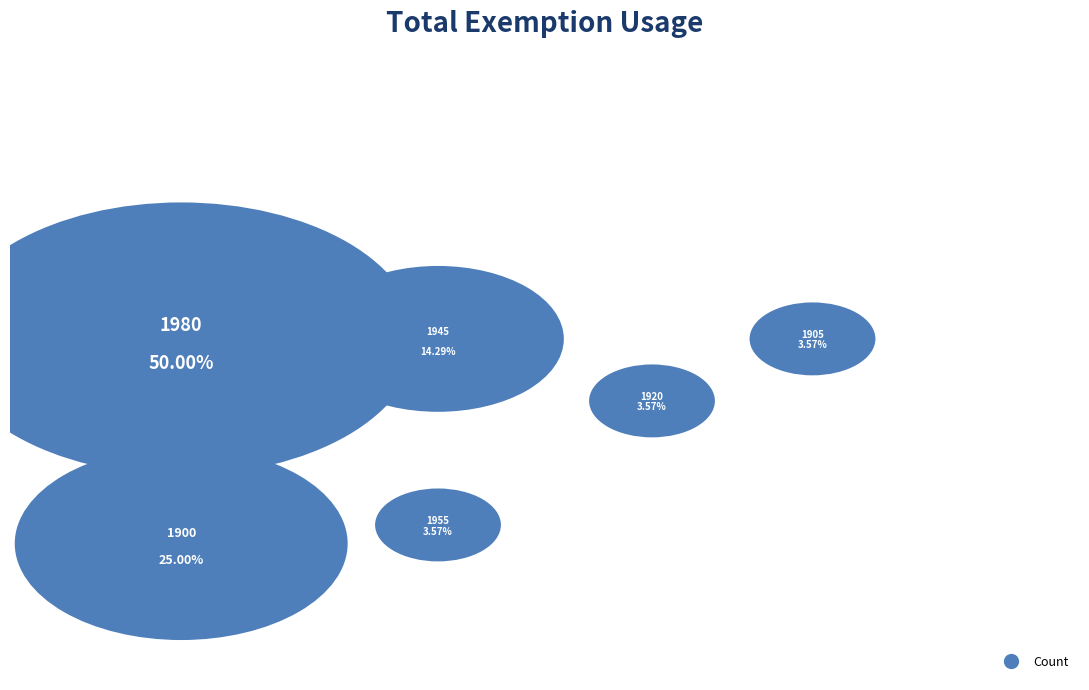

How many segments does this pie chart have?

6